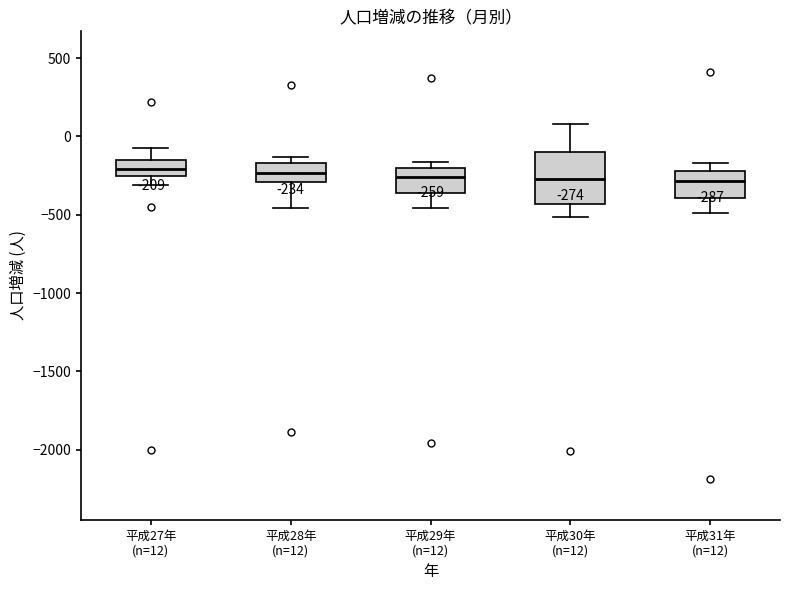

Which box is the tallest, from its lower edge to its upper edge?

平成30年 (n=12)